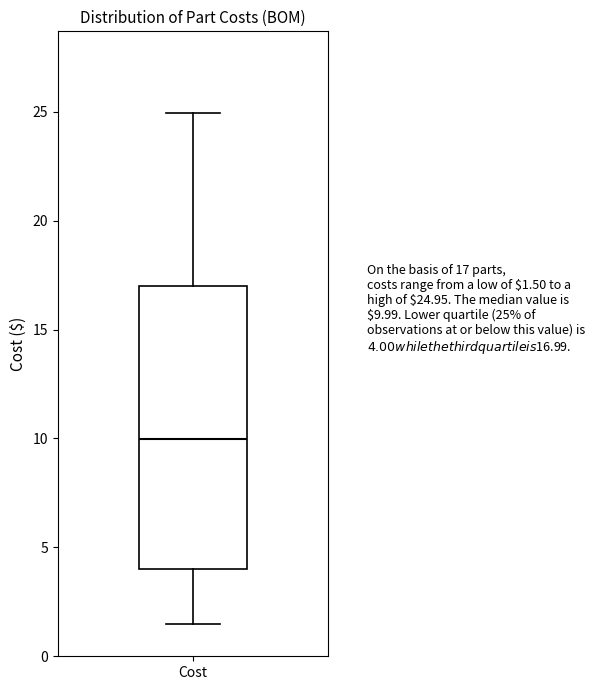

Transcribe this box plot: give where the median line is, the range the box spans, and where the two whiskers end, as read against the y-axis. The values are not printed on the chart, so give them approximately, as read against the axis.

median 10.0, box 4.0 to 17.0, whiskers 1.5 to 25.0